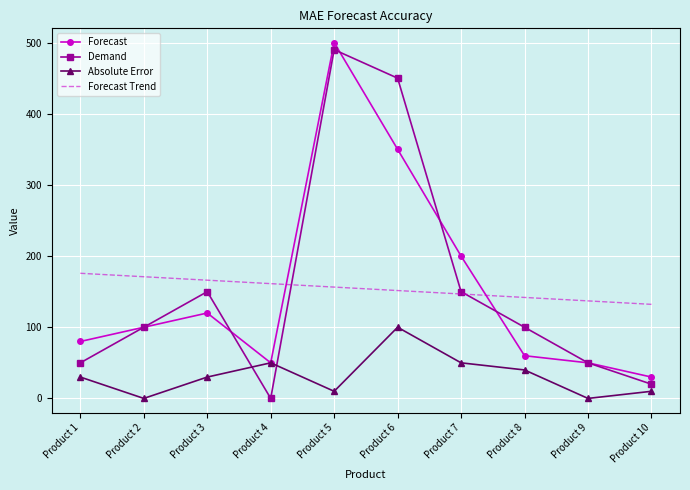

How many distinct data groups are displayed?

4